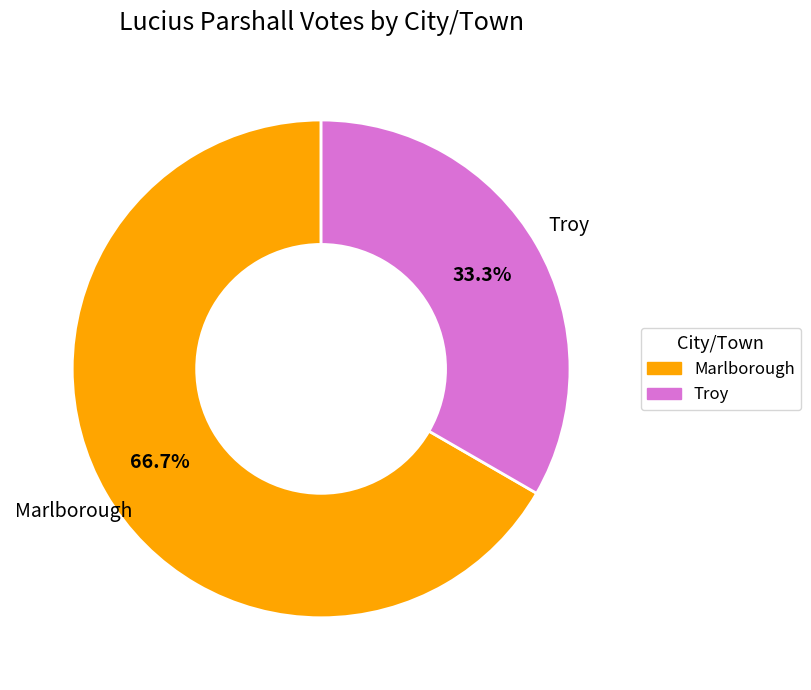

How many segments does this pie chart have?

2